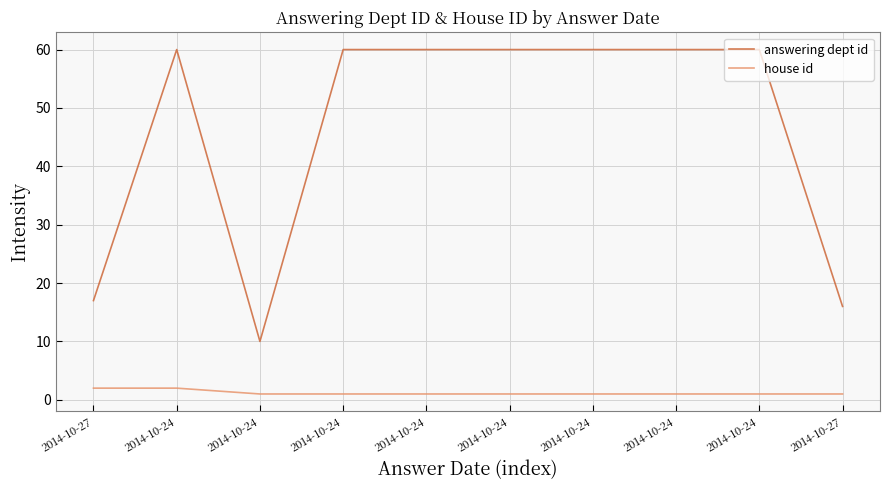

At which category does the chart reach its peak across all series?

2014-10-24